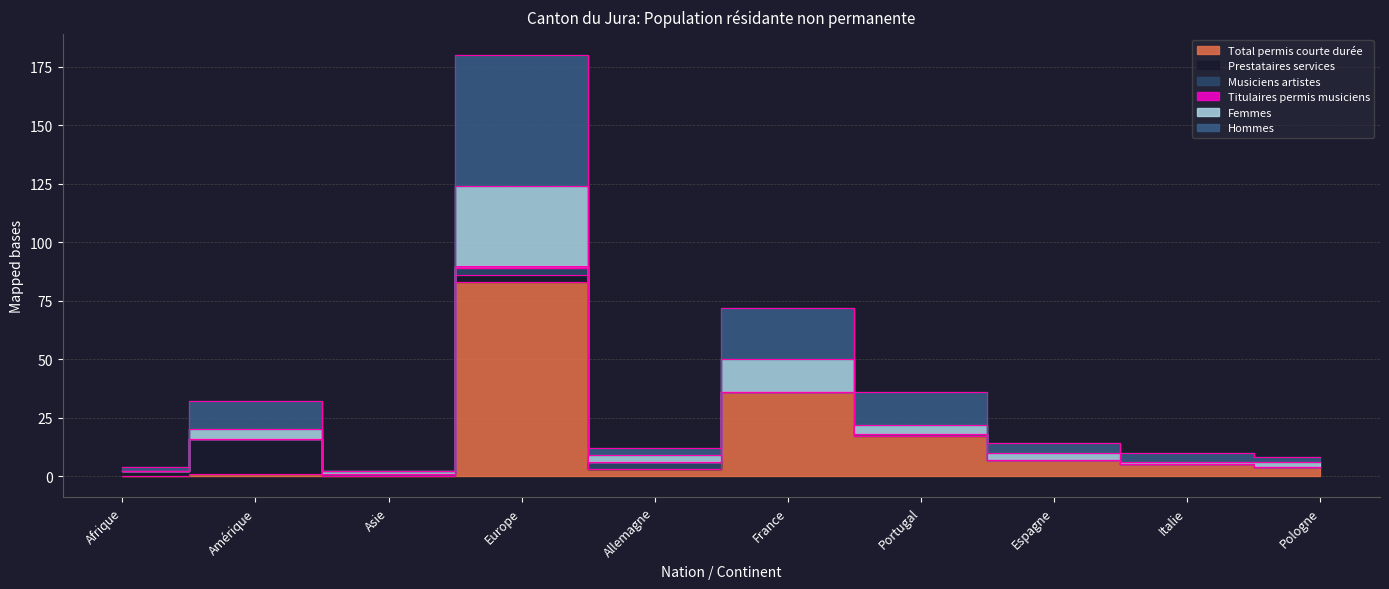

How many categories are shown in the chart?

10